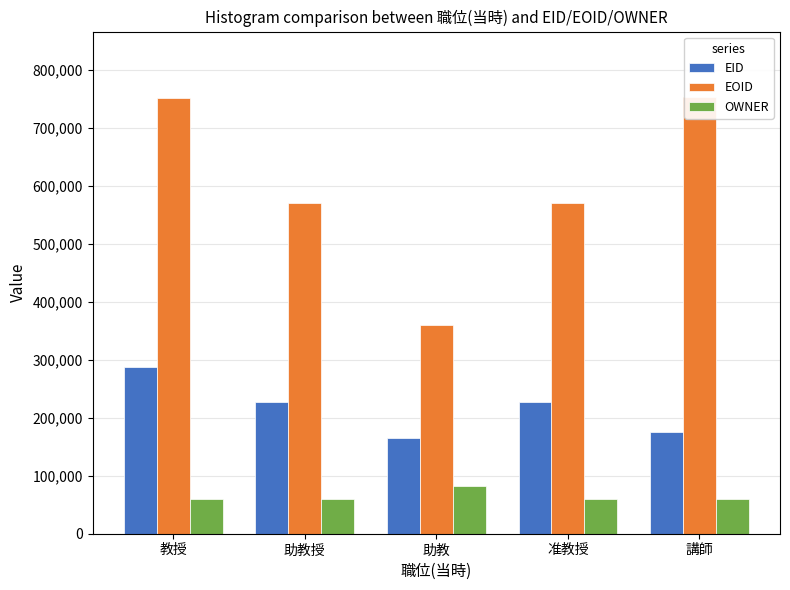

How many categories are shown in the chart?

5